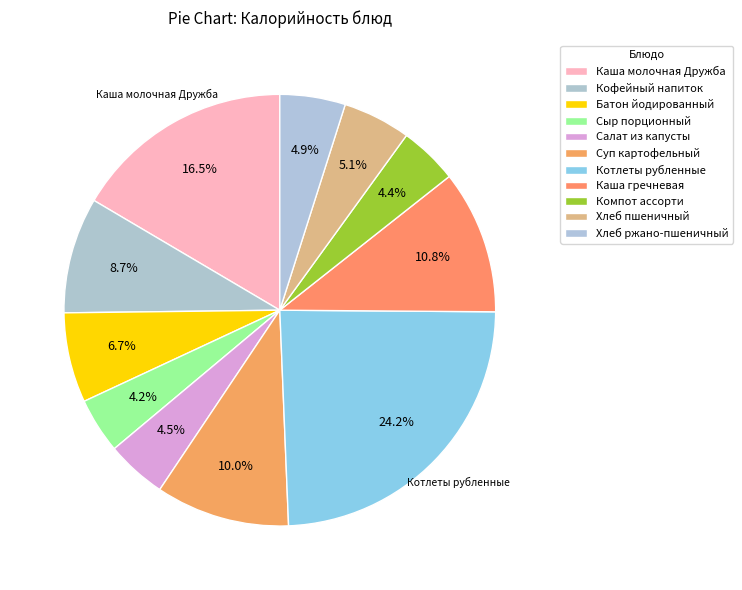

To the nearest percent, what is the difference between the Хлеб ржано-пшеничный and Сыр порционный slice percentages?

1%